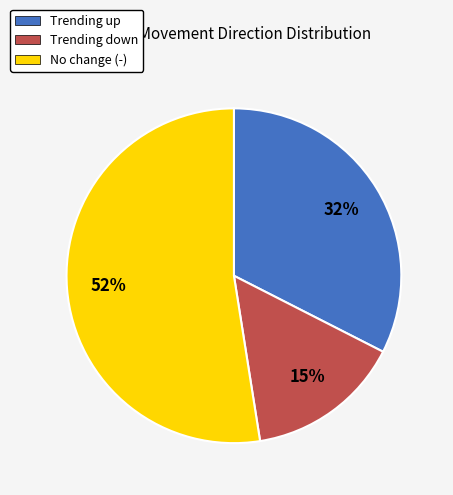

To the nearest percent, what is the average slice percentage?

33%